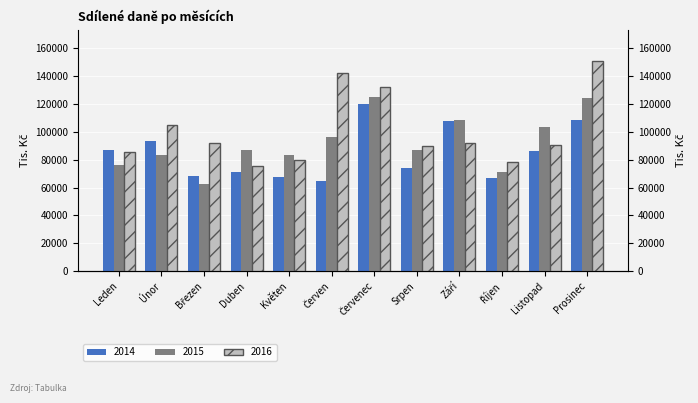

What is the label of the 5th bar from the left?

Květen